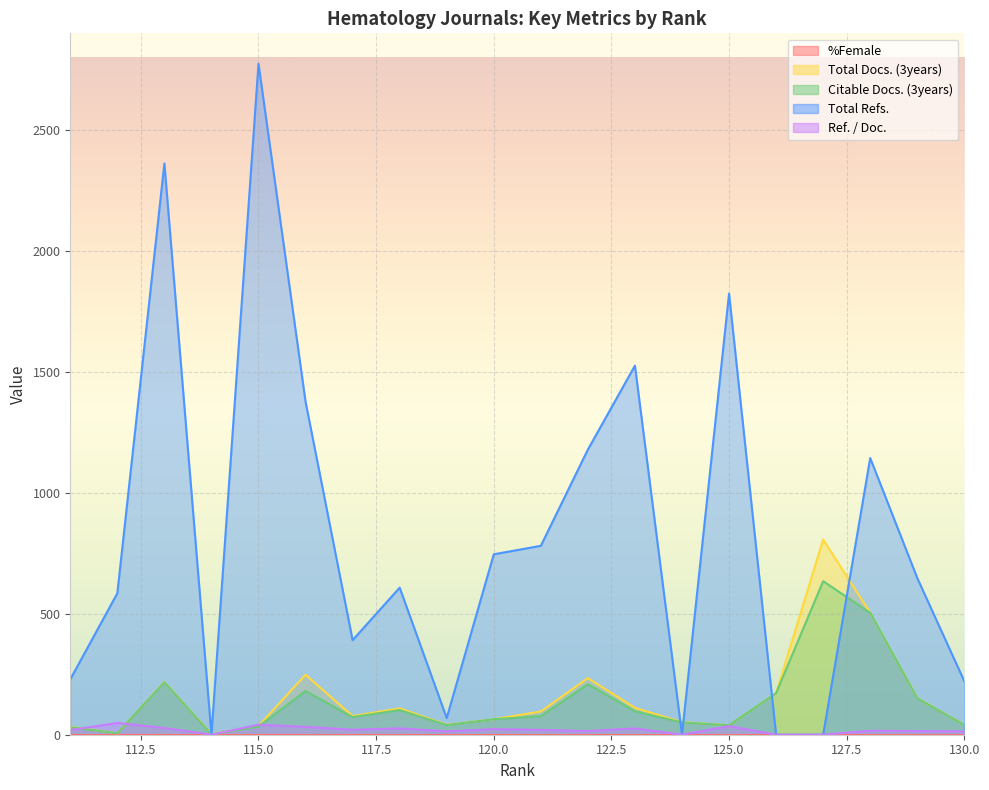

Which series has the largest range (max minus min)?

Total Refs.